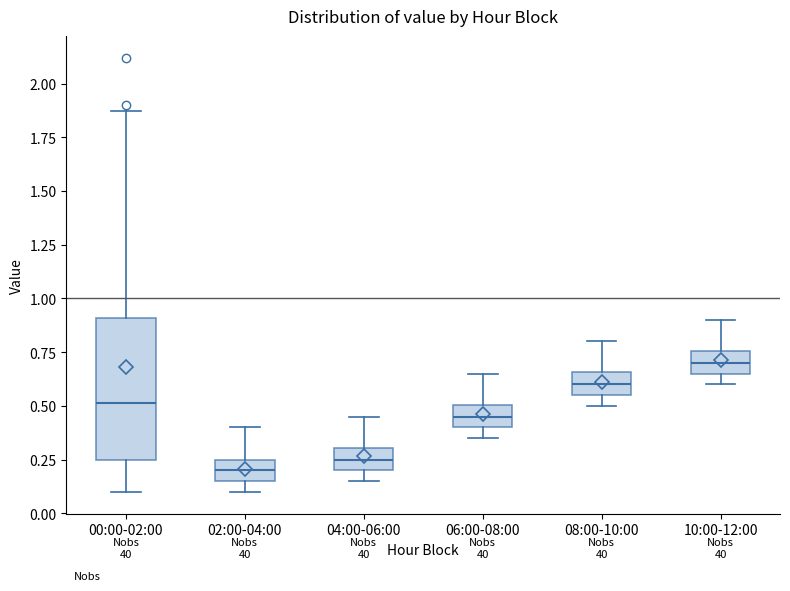

Which box has the highest median line?

10:00-12:00